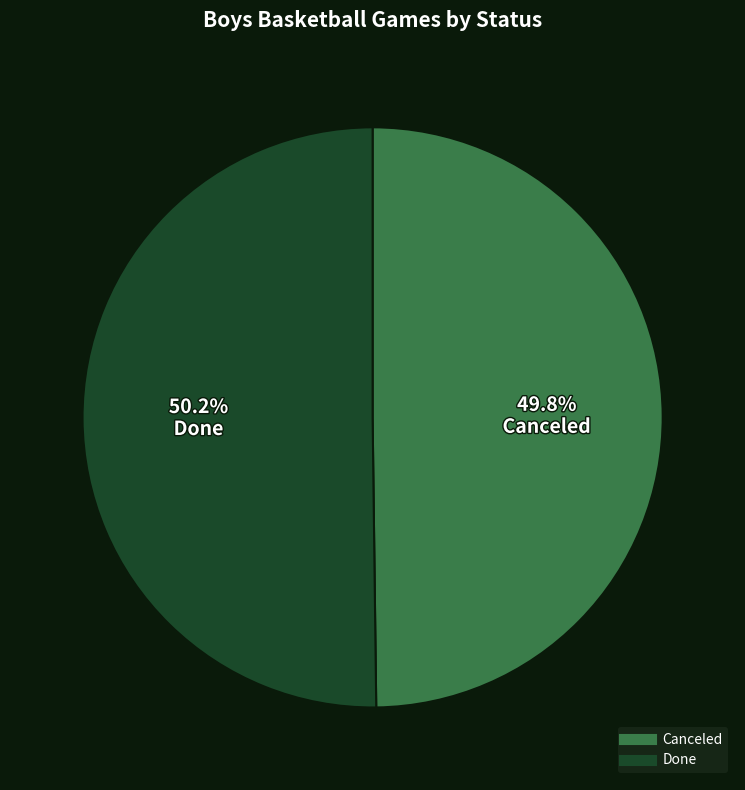

The Canceled slice represents 50% of the pie. True or false?

True